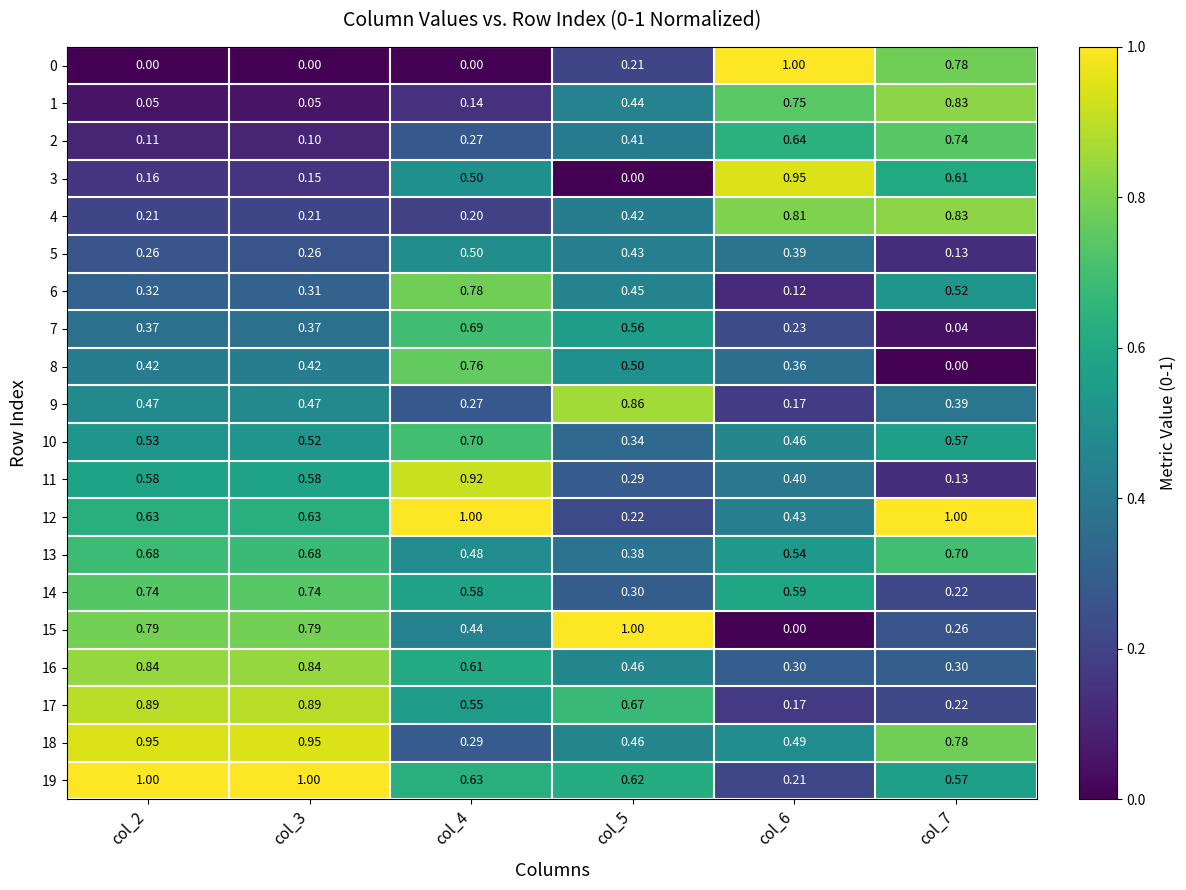

Is the value of 9 at col_2 greater than the value of 5 at col_4?

No